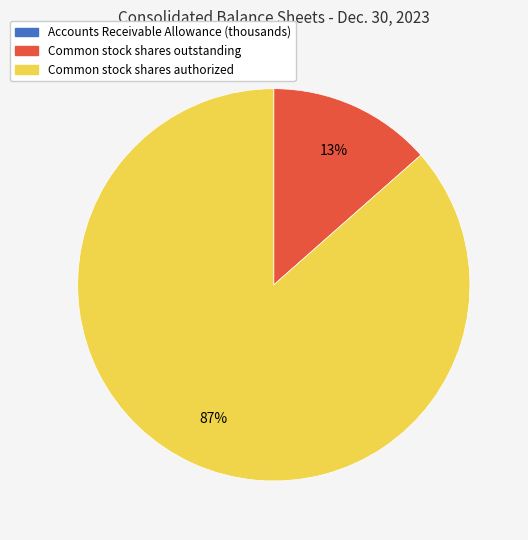

Is Common stock shares outstanding the majority of the pie?

No